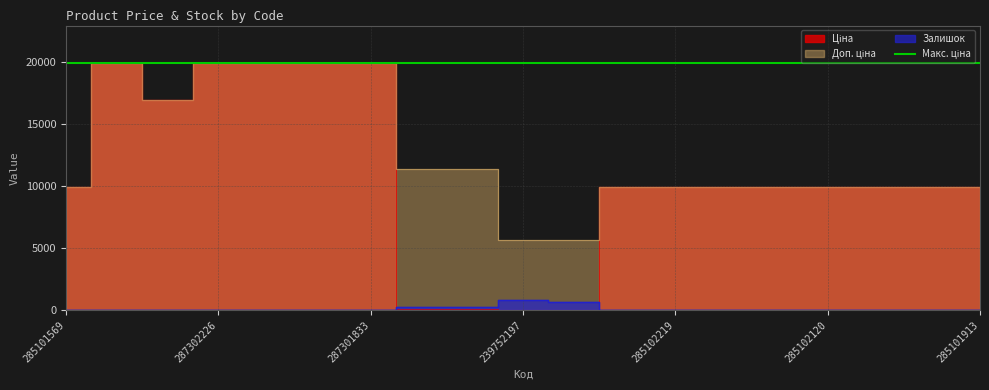

True or false: Залишок and Доп. ціна cross at least once.

False